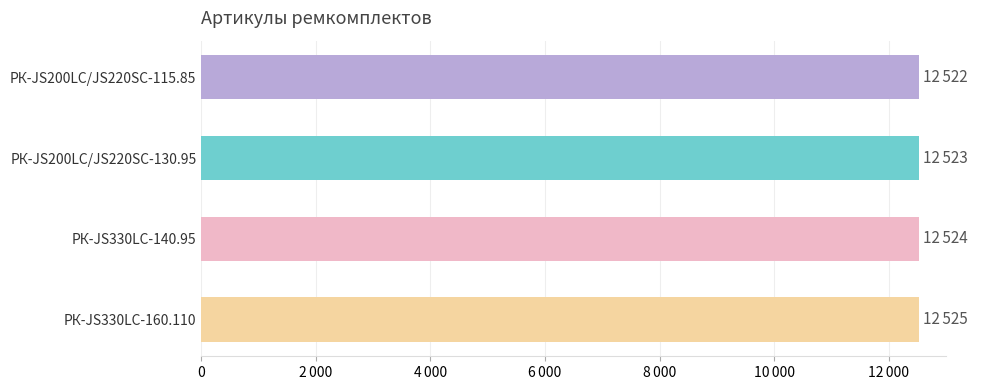

Are the bars horizontal?

Yes